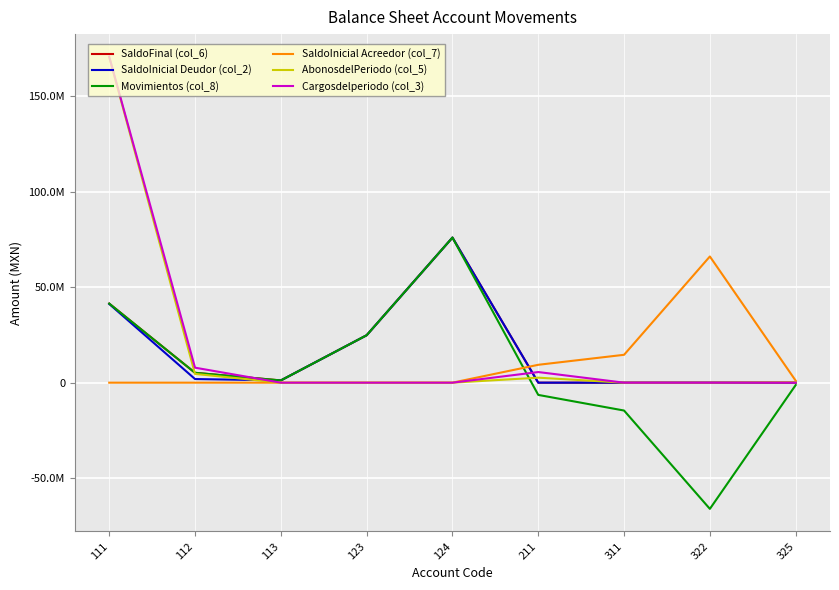

What is the spread (max minus min) of values at 311?

29184741.7